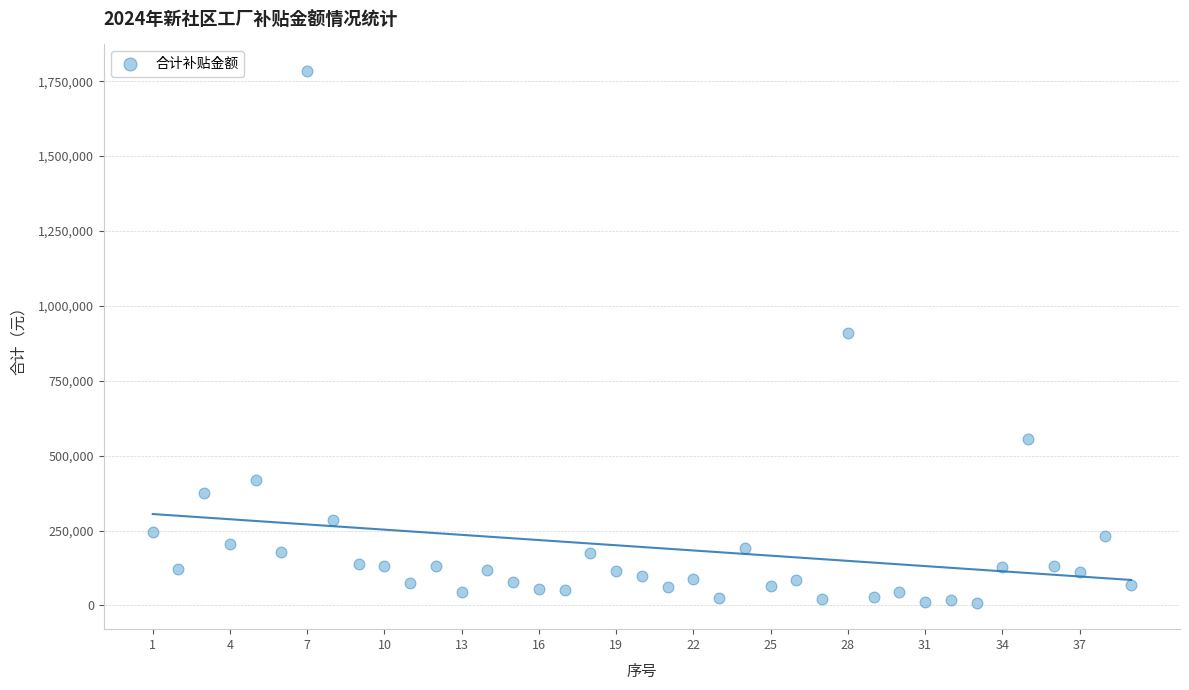

What is the range of X values (max minus min)?

38.0